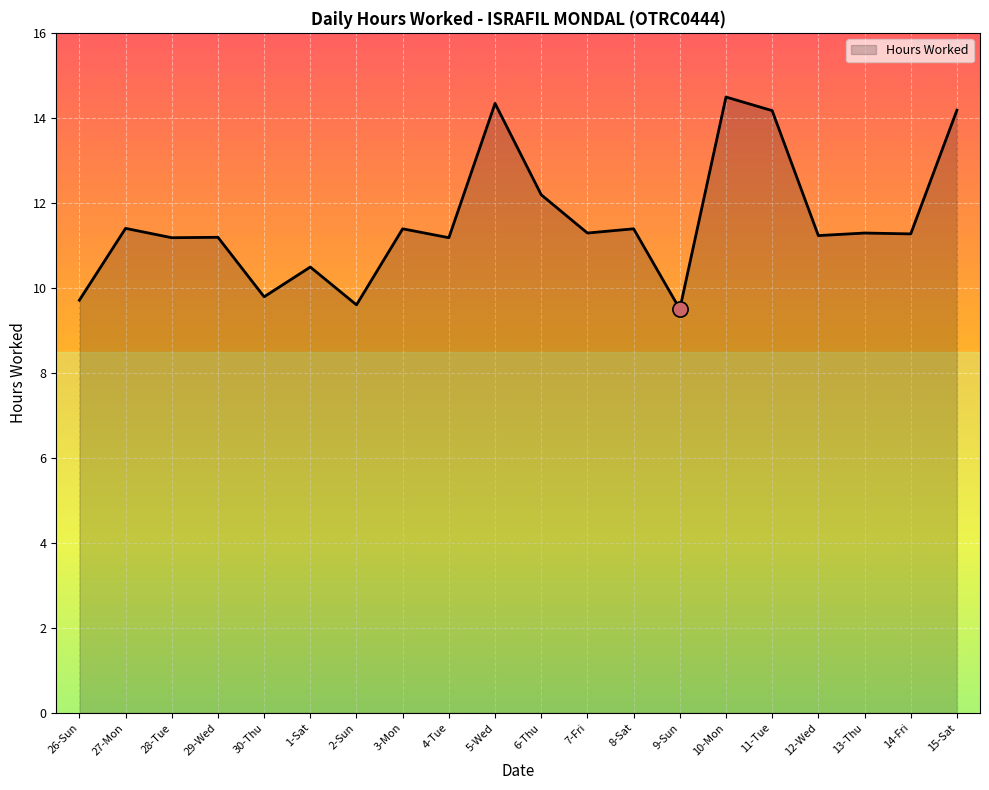

Between 8-Sat and 15-Sat, which is larger?

15-Sat